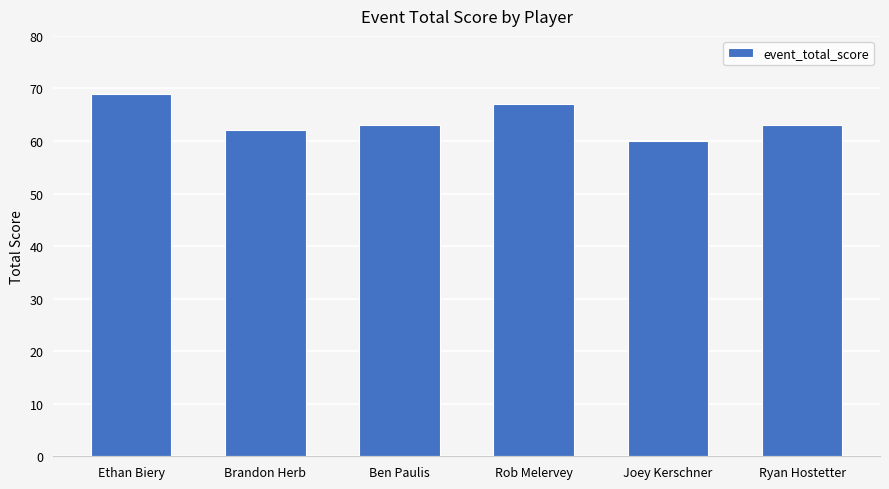

What is the difference between the values at Ethan Biery and Ben Paulis?

6